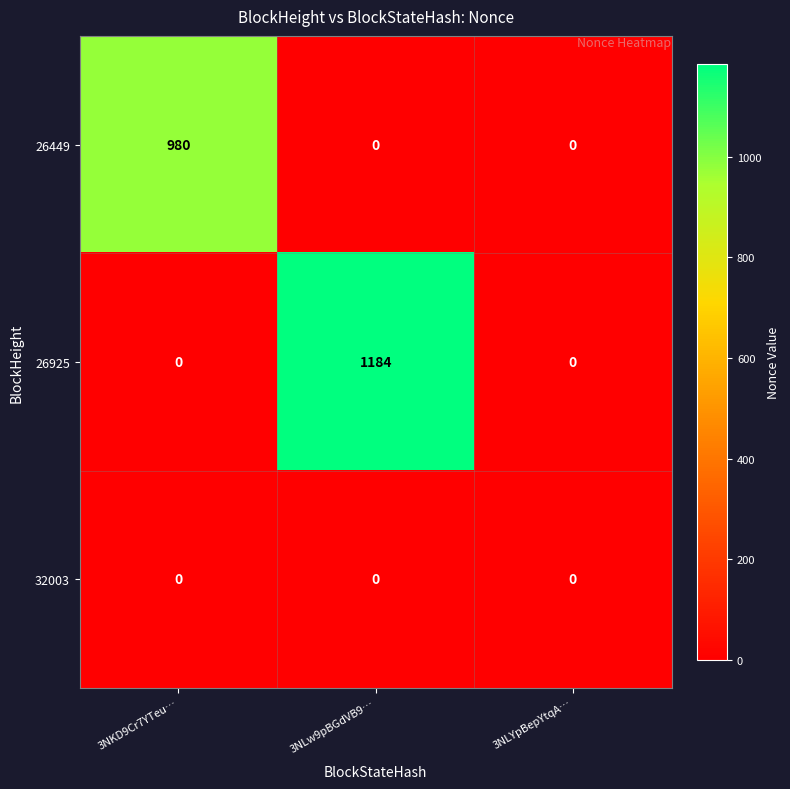

What is the average value of the 26449 series?

327